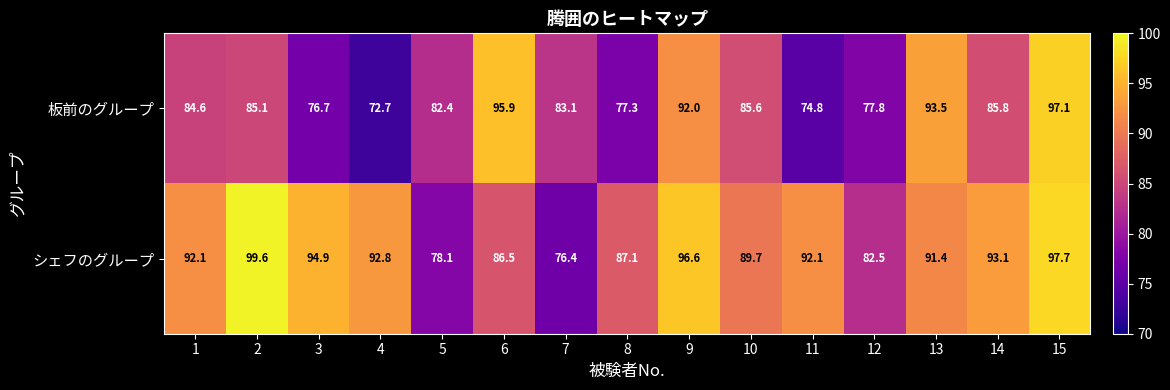

Reading left to right, list all the values displayed in this chart.

板前のグループ: 1=84.6	2=85.1	3=76.7	4=72.7	5=82.4	6=95.9	7=83.1	8=77.3	9=92.0	10=85.6	11=74.8	12=77.8	13=93.5	14=85.8	15=97.1
シェフのグループ: 1=92.1	2=99.6	3=94.9	4=92.8	5=78.1	6=86.5	7=76.4	8=87.1	9=96.6	10=89.7	11=92.1	12=82.5	13=91.4	14=93.1	15=97.7